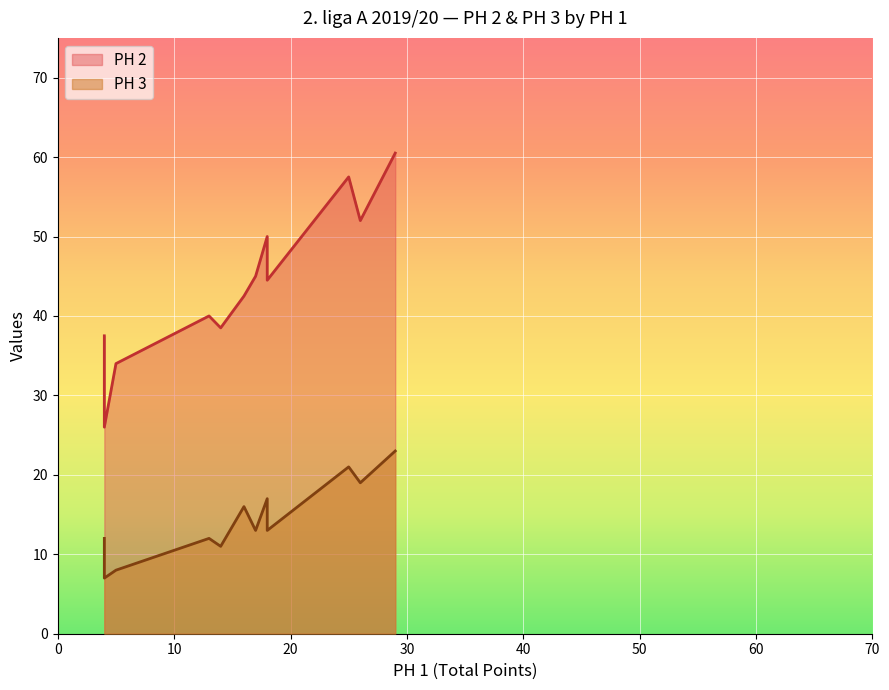

The PH 2 series shows 50.0 at 18. True or false?

True